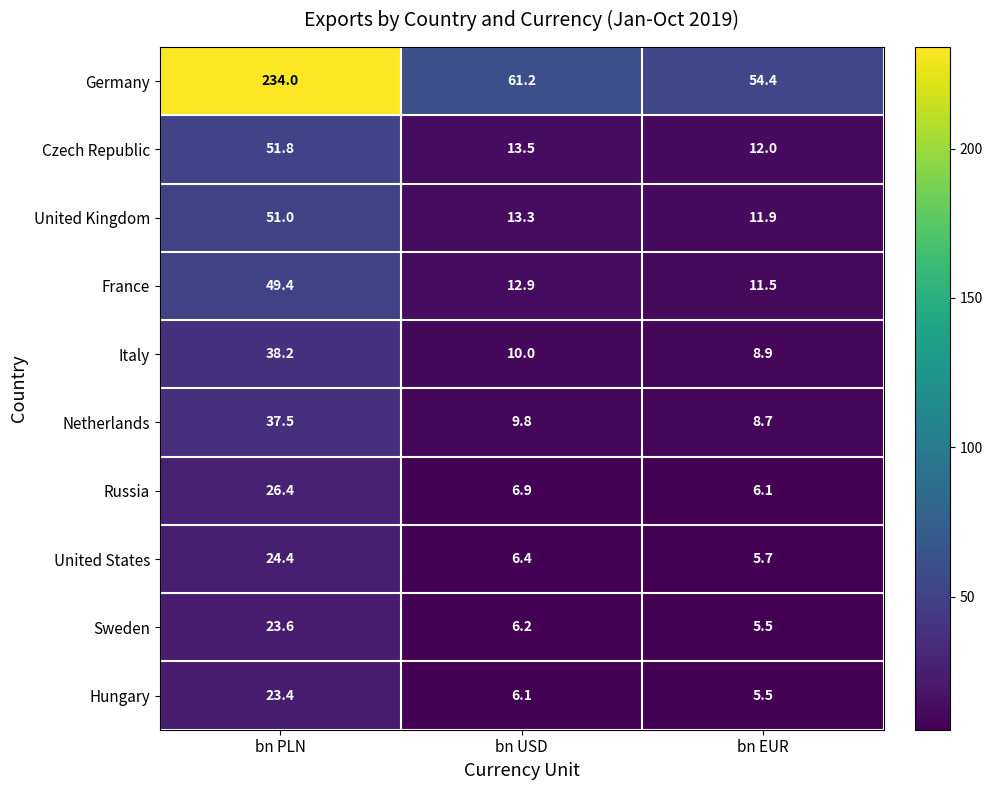

Reading right to left, extract all data points from this chart.

Germany: bn EUR=54.4	bn USD=61.2	bn PLN=234.0
Czech Republic: bn EUR=12.0	bn USD=13.5	bn PLN=51.8
United Kingdom: bn EUR=11.9	bn USD=13.3	bn PLN=51.0
France: bn EUR=11.5	bn USD=12.9	bn PLN=49.4
Italy: bn EUR=8.9	bn USD=10.0	bn PLN=38.2
Netherlands: bn EUR=8.7	bn USD=9.8	bn PLN=37.5
Russia: bn EUR=6.1	bn USD=6.9	bn PLN=26.4
United States: bn EUR=5.7	bn USD=6.4	bn PLN=24.4
Sweden: bn EUR=5.5	bn USD=6.2	bn PLN=23.6
Hungary: bn EUR=5.5	bn USD=6.1	bn PLN=23.4